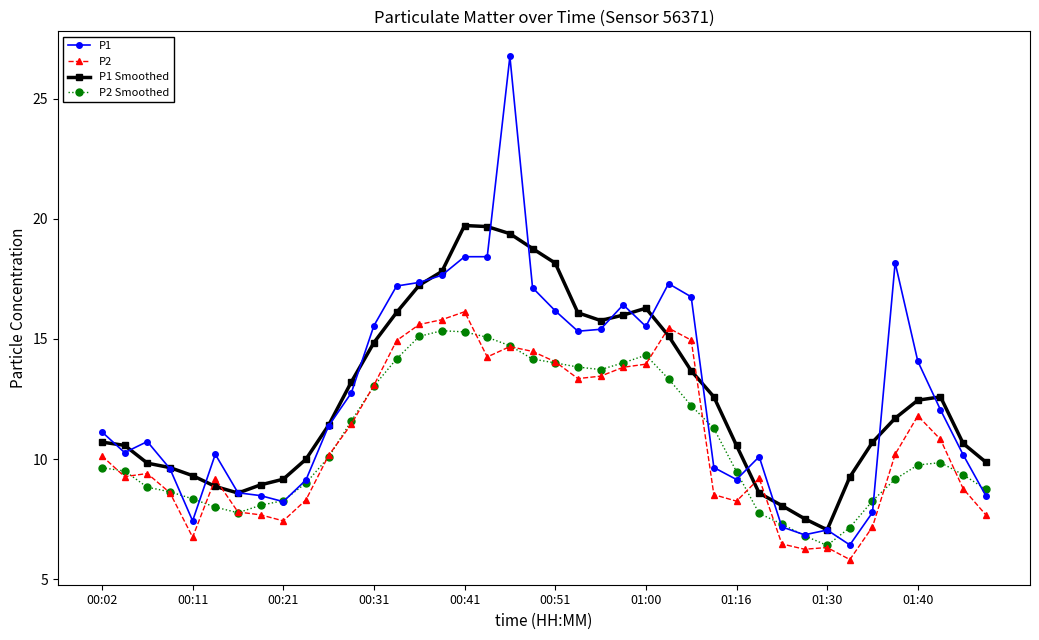

What is the minimum value for P2 Smoothed?

6.4